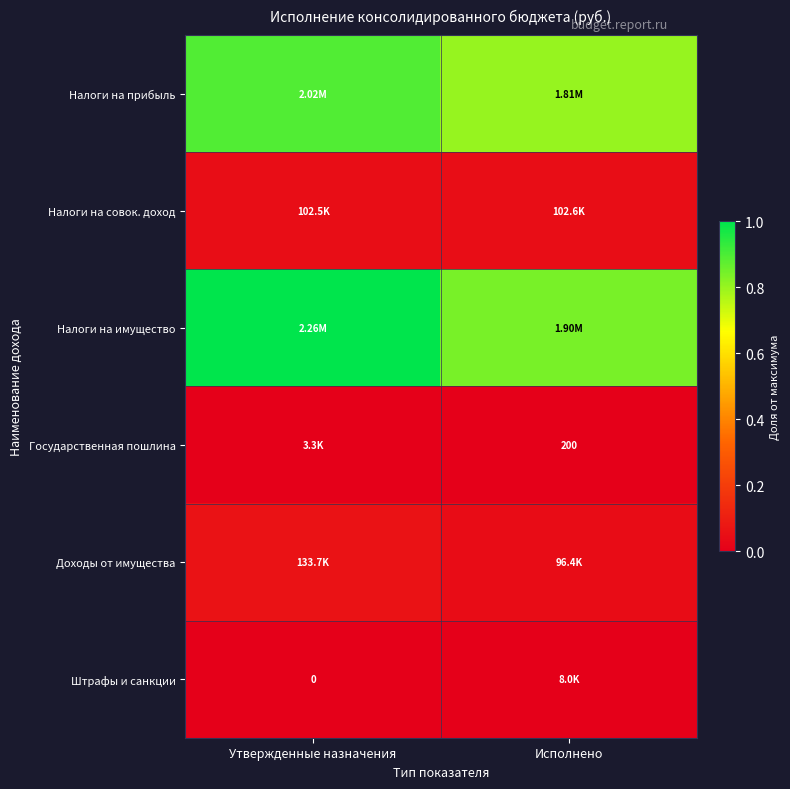

Is the value of Государственная пошлина at Исполнено greater than the value of Штрафы и санкции at Утвержденные назначения?

Yes